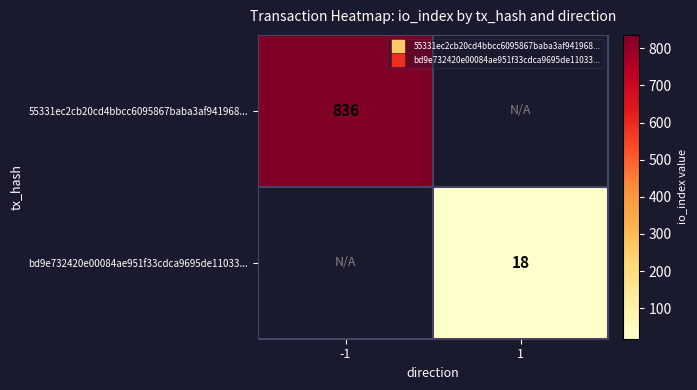

The bd9e732420e00084ae951f33cdca9695de11033... series shows 27.8 at 1. True or false?

False